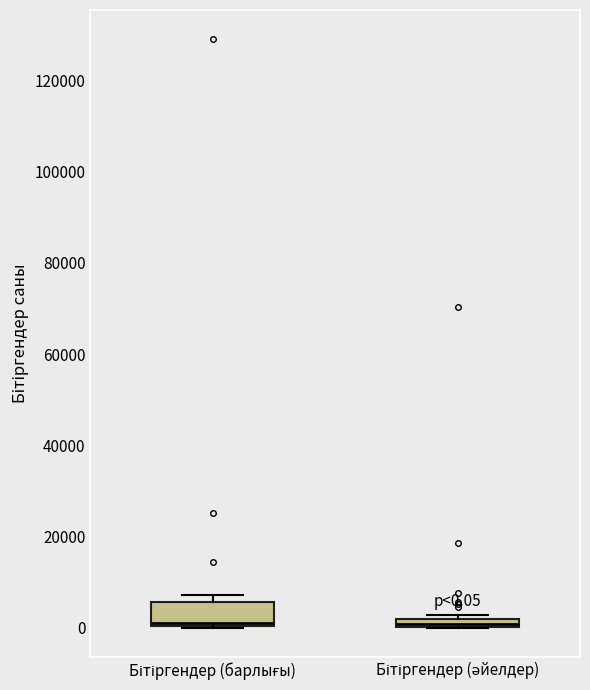

Comparing the boxes themselves (not the whiskers), which one is the tallest?

Бітіргендер (барлығы)